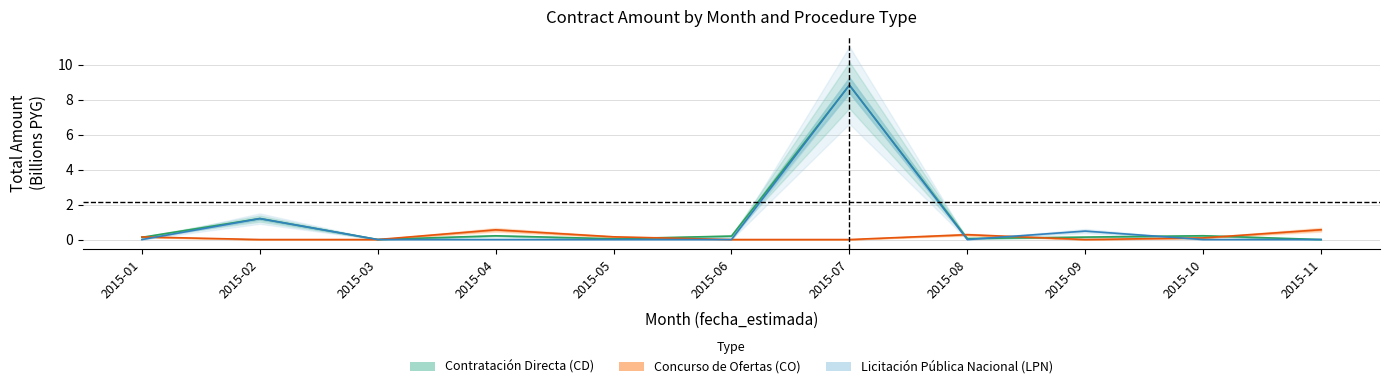

True or false: CD and CO cross at least once.

True